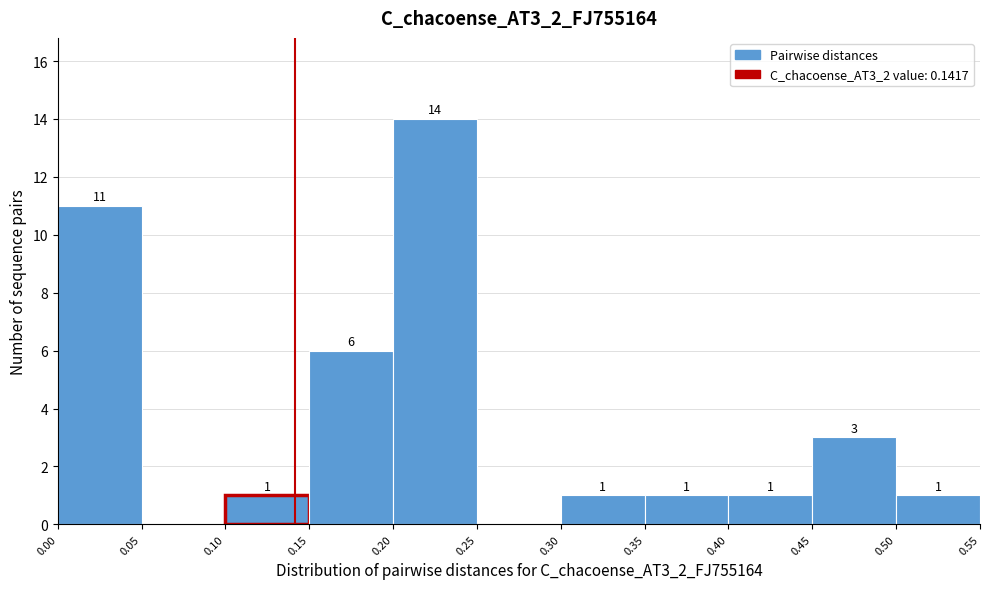

Over which range of the x-axis is the bar tallest?

0.20 to 0.25